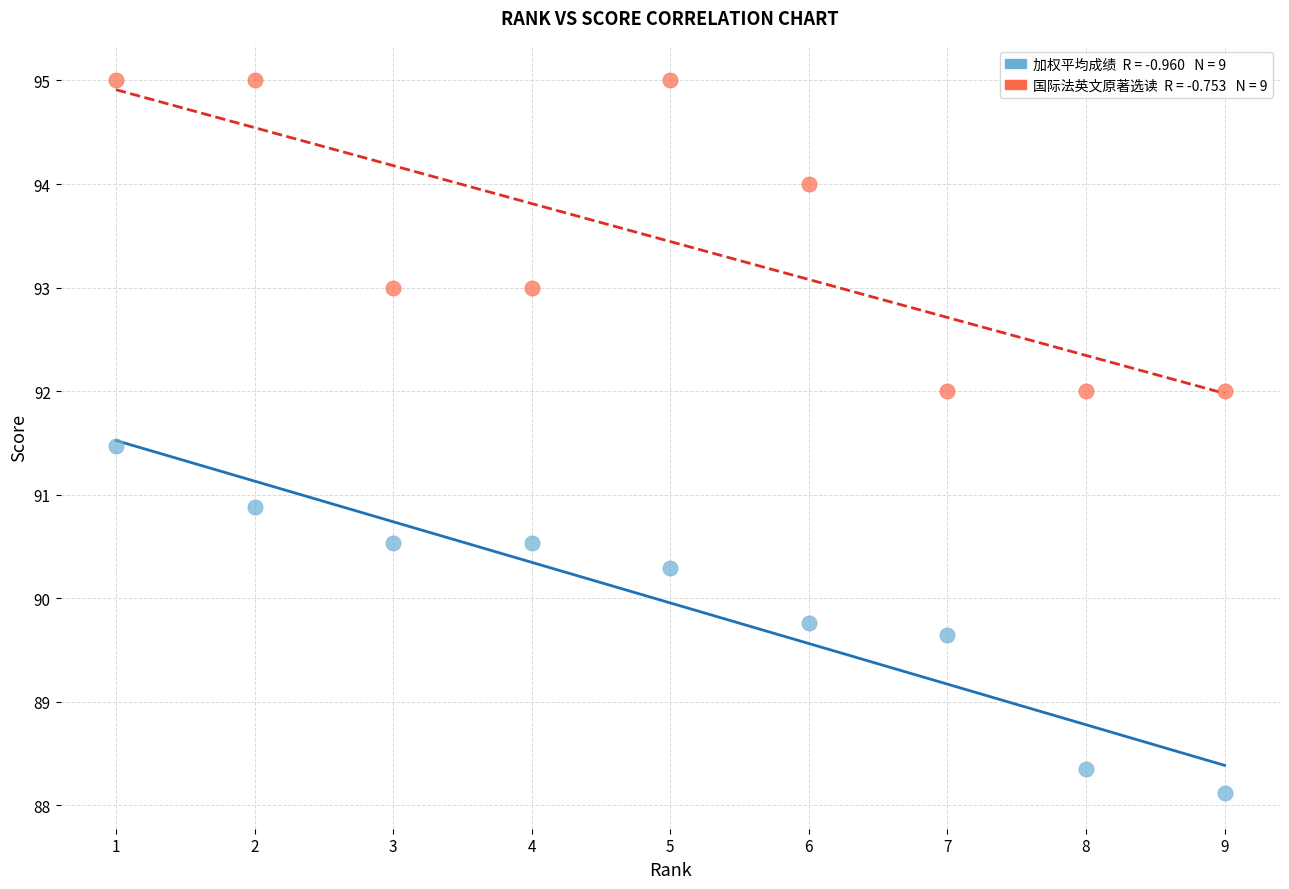

Across all data points, what is the range of Y values (max minus min)?

6.9